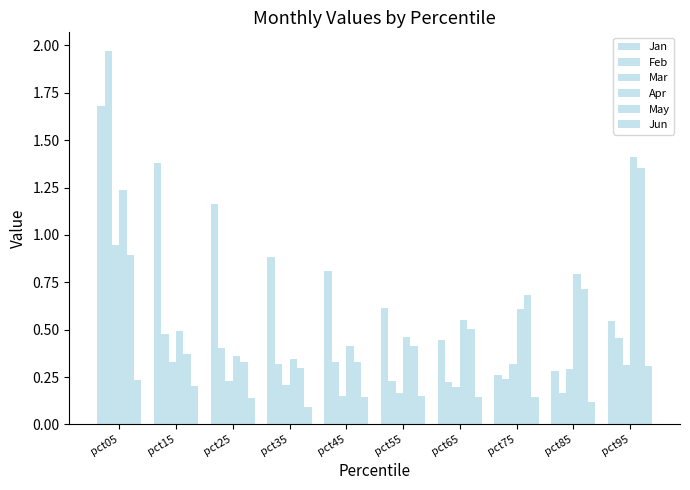

The Apr series shows 0.8 at pct85. True or false?

True